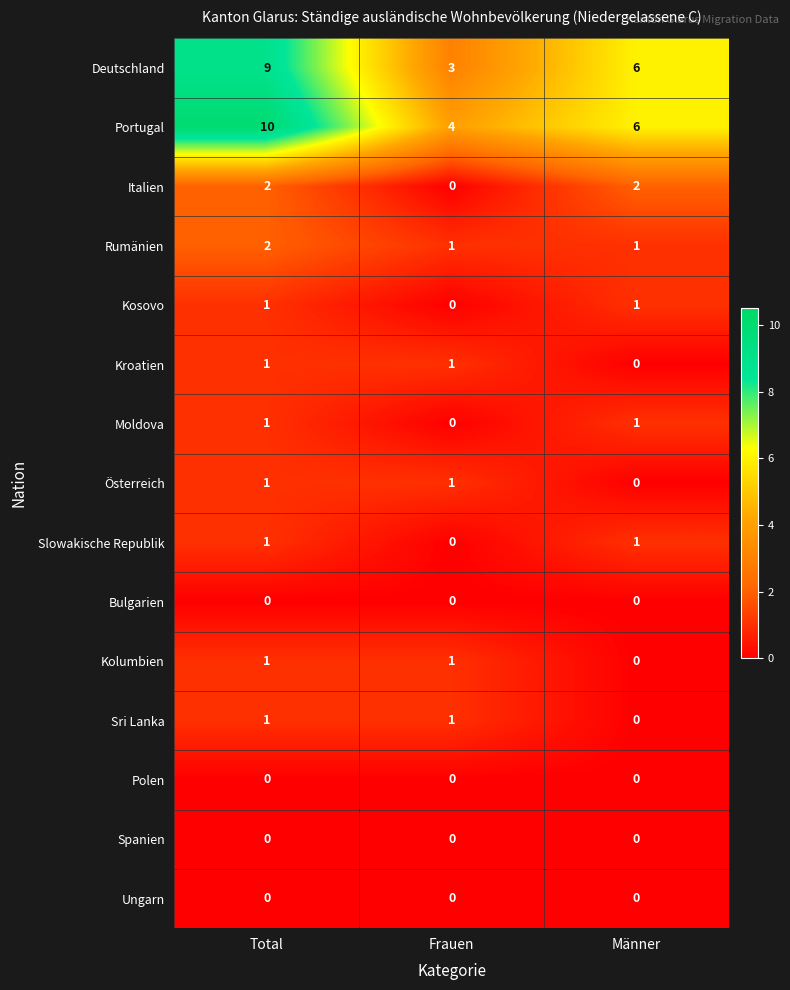

At how many categories does at least one series exceed 1?

3